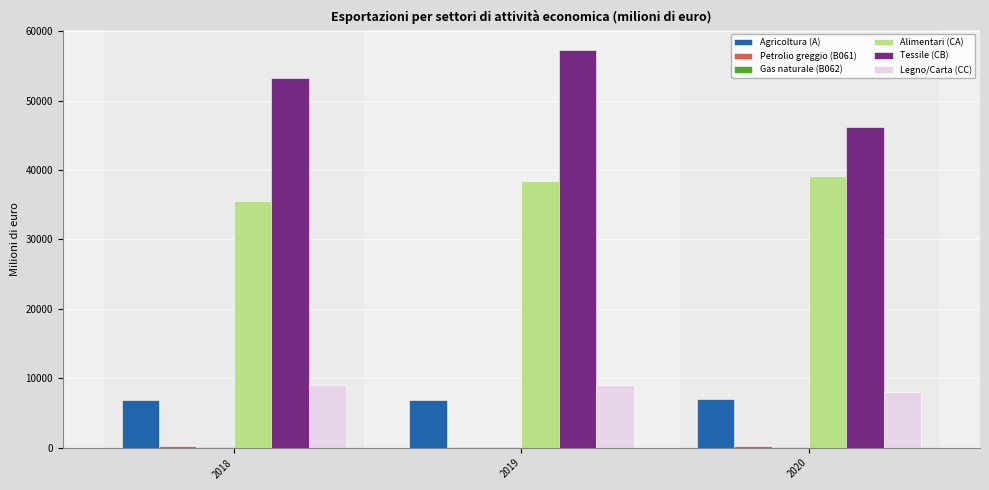

Is it true that Alimentari (CA) equals 62507.9 at 2018?

False